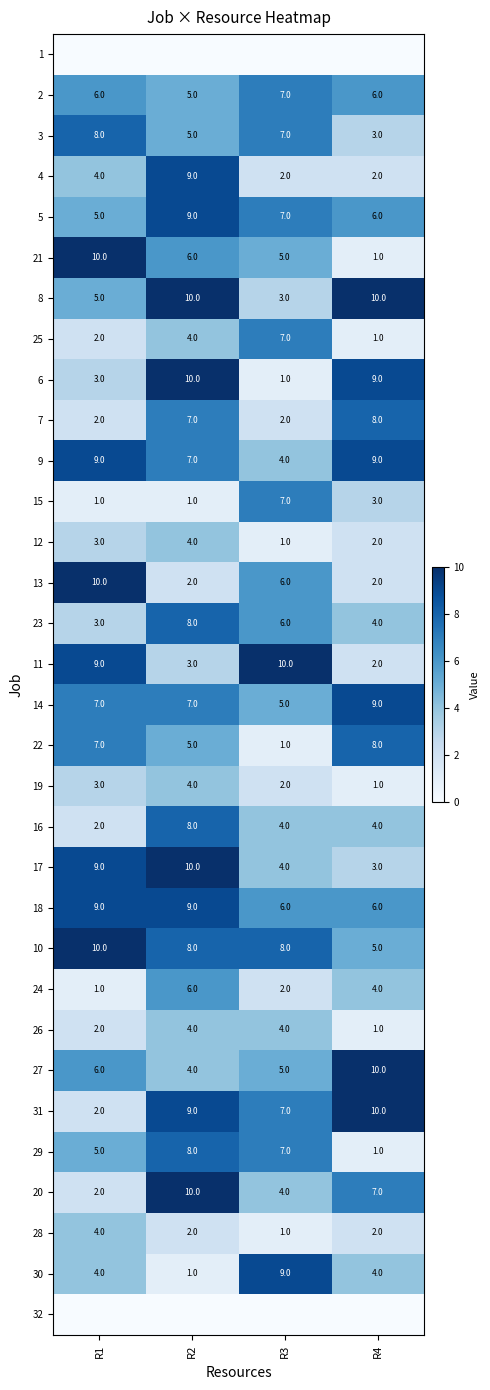

At how many categories does at least one series exceed 0?

4